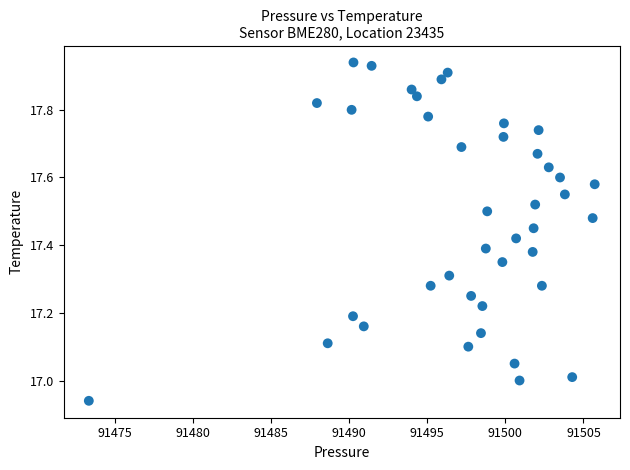

What is the range of X values (max minus min)?

32.4